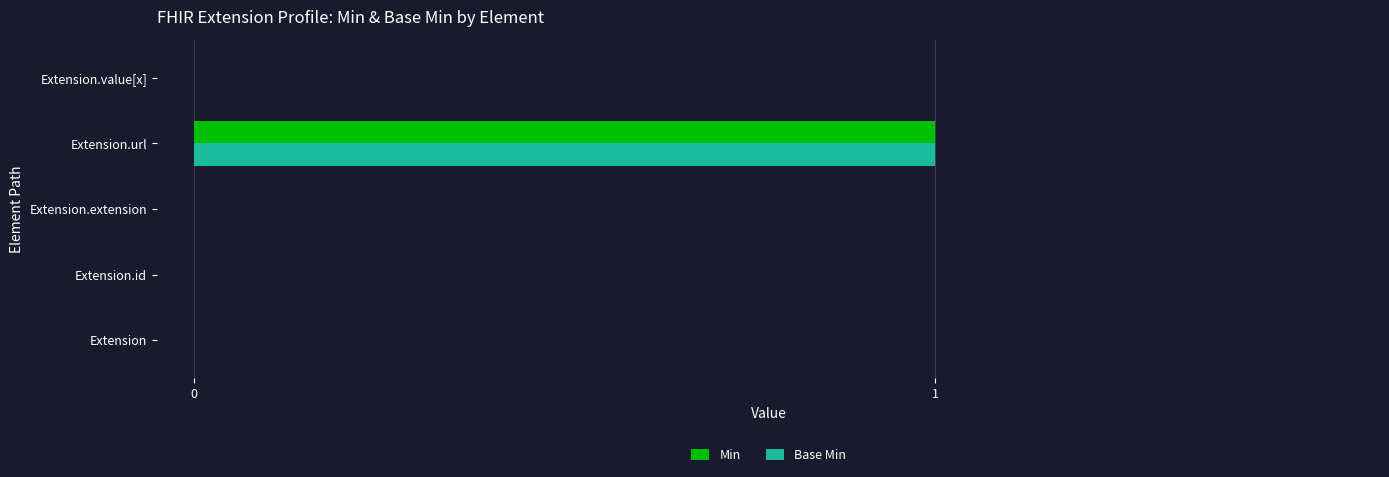

Is the value of Min at Extension.url greater than the value of Base Min at Extension.value[x]?

Yes